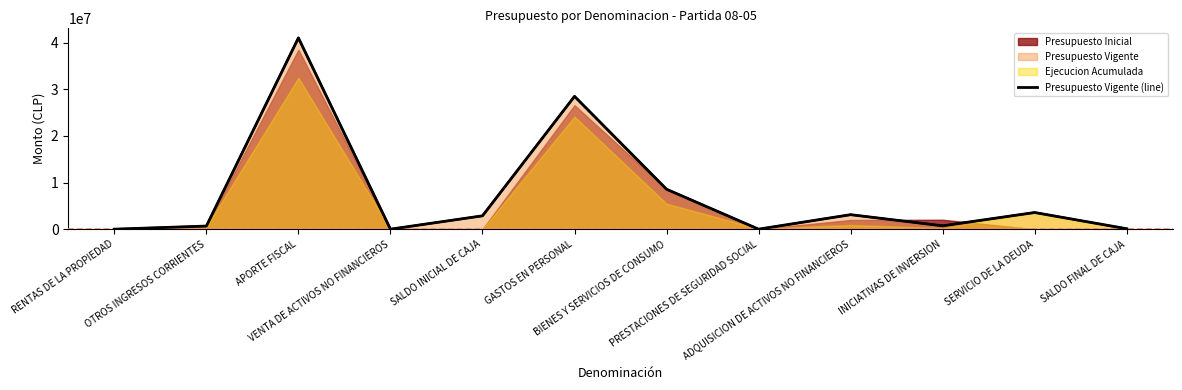

Where does the data first go above 2862256?

APORTE FISCAL